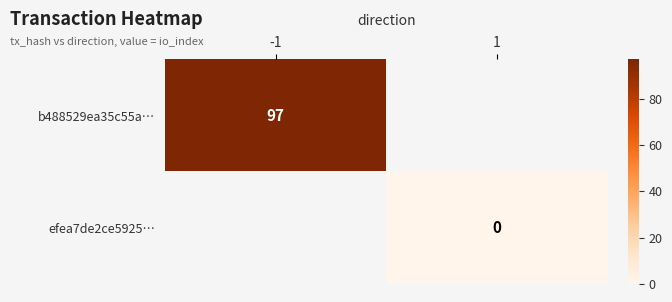

Is it true that b488529ea35c55a… equals 97 at -1?

True